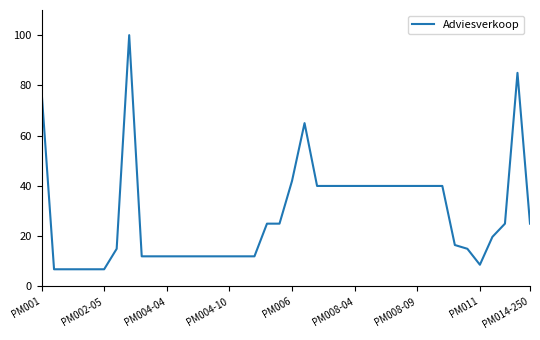

What is the maximum value shown in the chart?

100.0